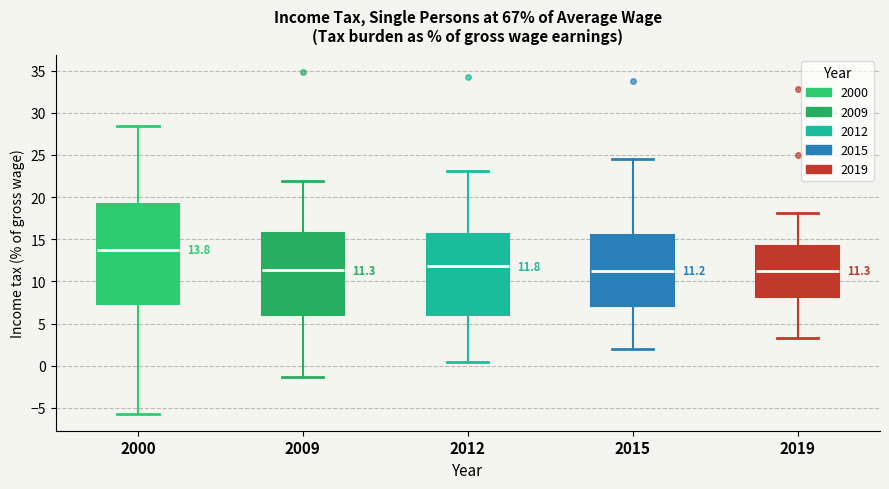

Which box's median line is the highest?

2000